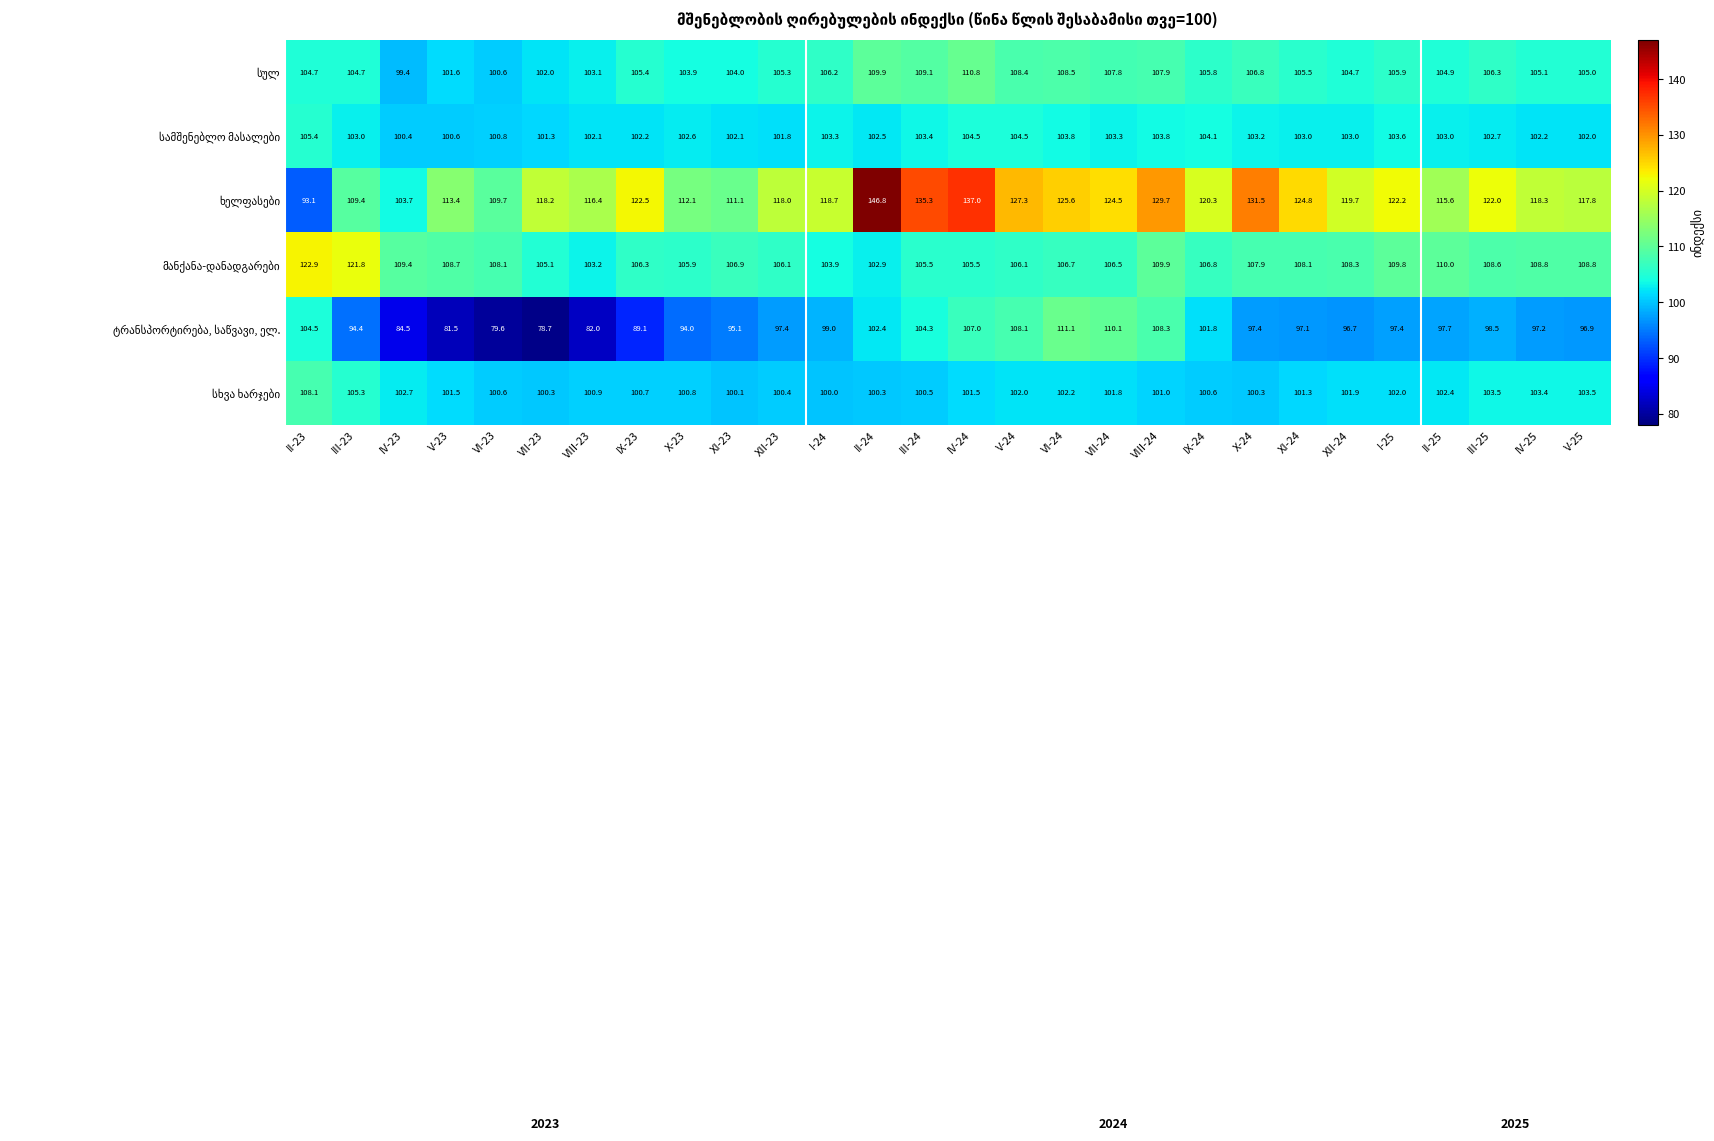

What is the total value across all series at XI-24?

639.8